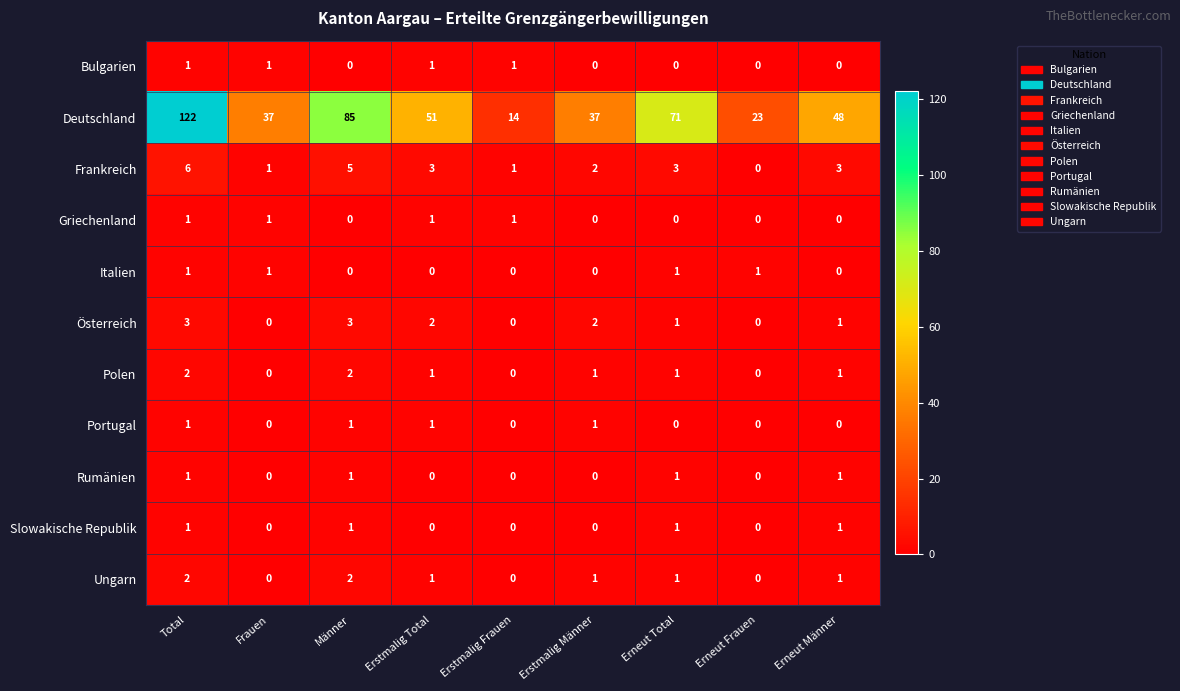

What is the maximum value shown in the chart?

122